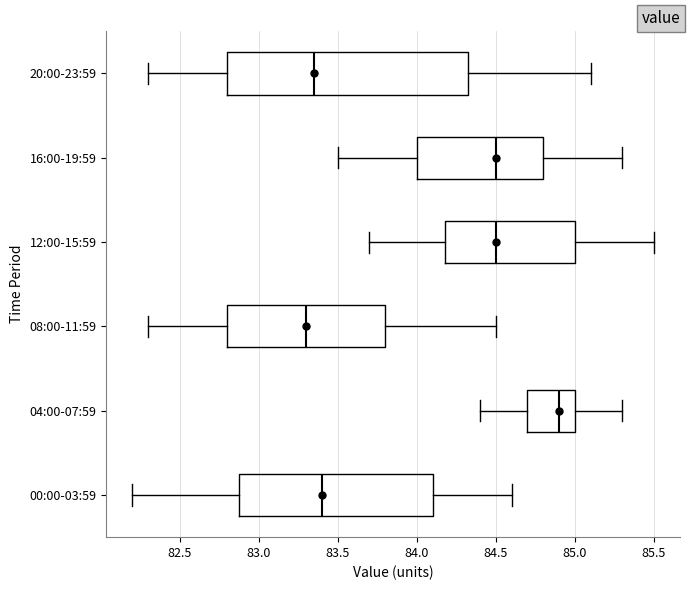

Where does the left whisker of the box for 04:00-07:59 end on the x-axis? The values are not printed on the chart, so give them approximately, as read against the axis.

84.40